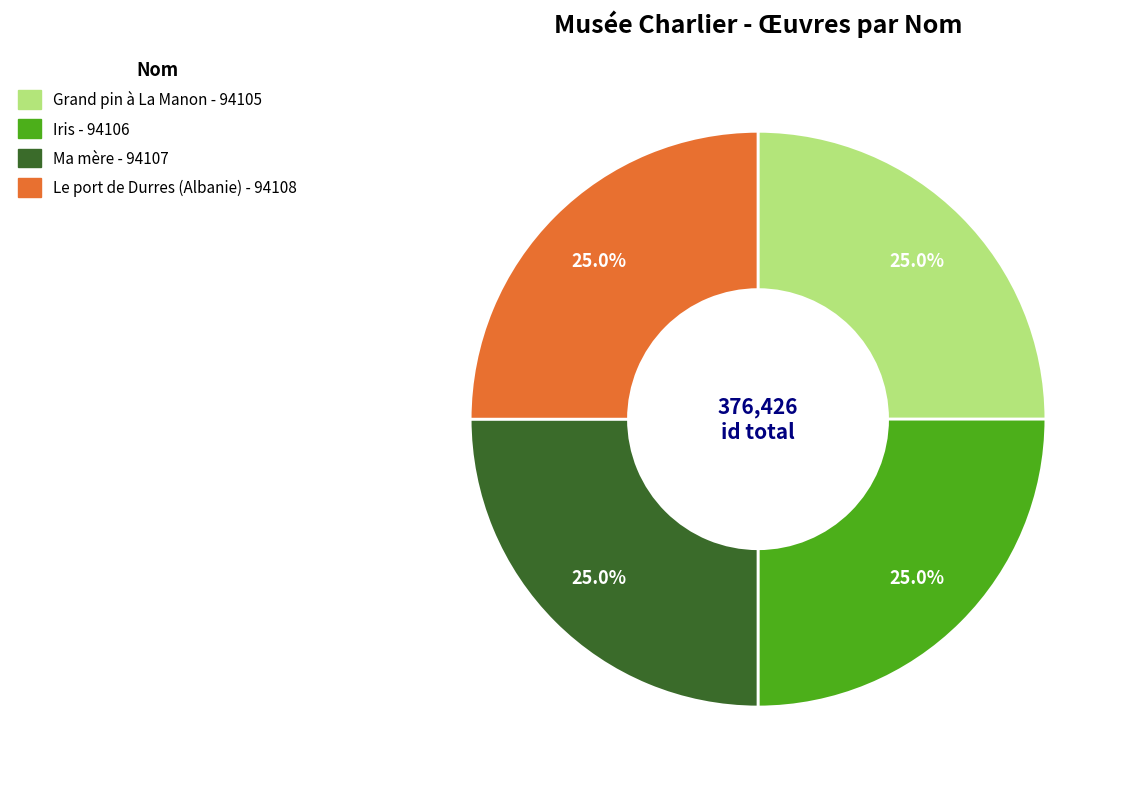

How many slices are in this pie chart?

4